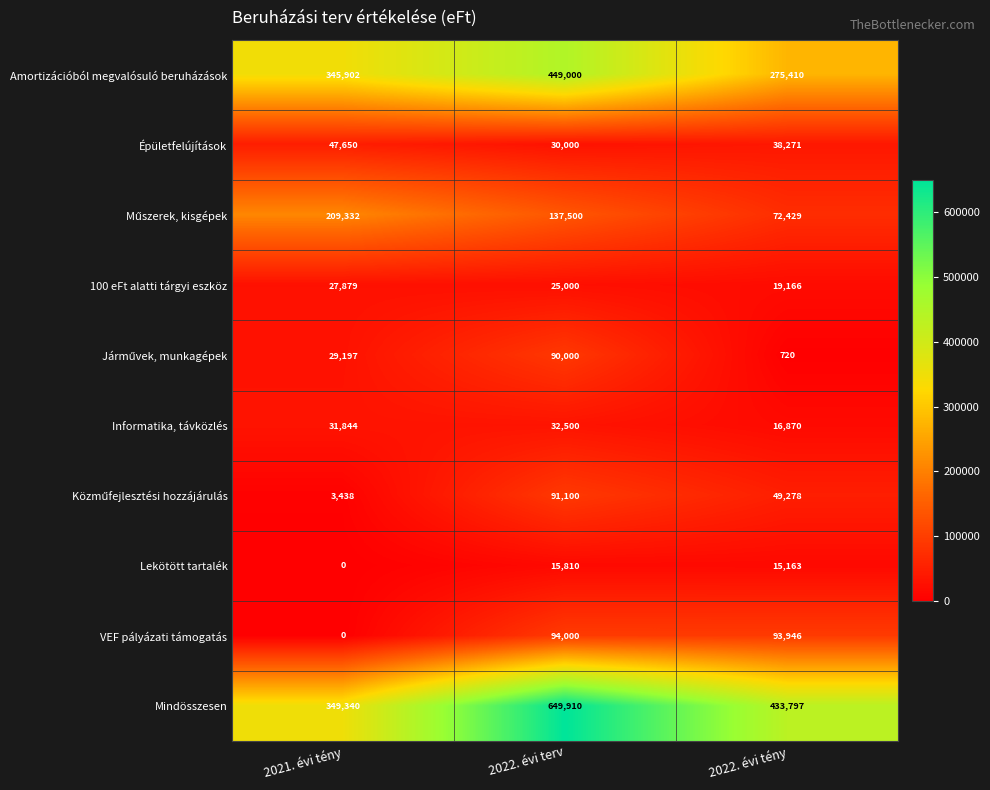

At which label is Informatika, távközlés closest to 24685?

2021. évi tény